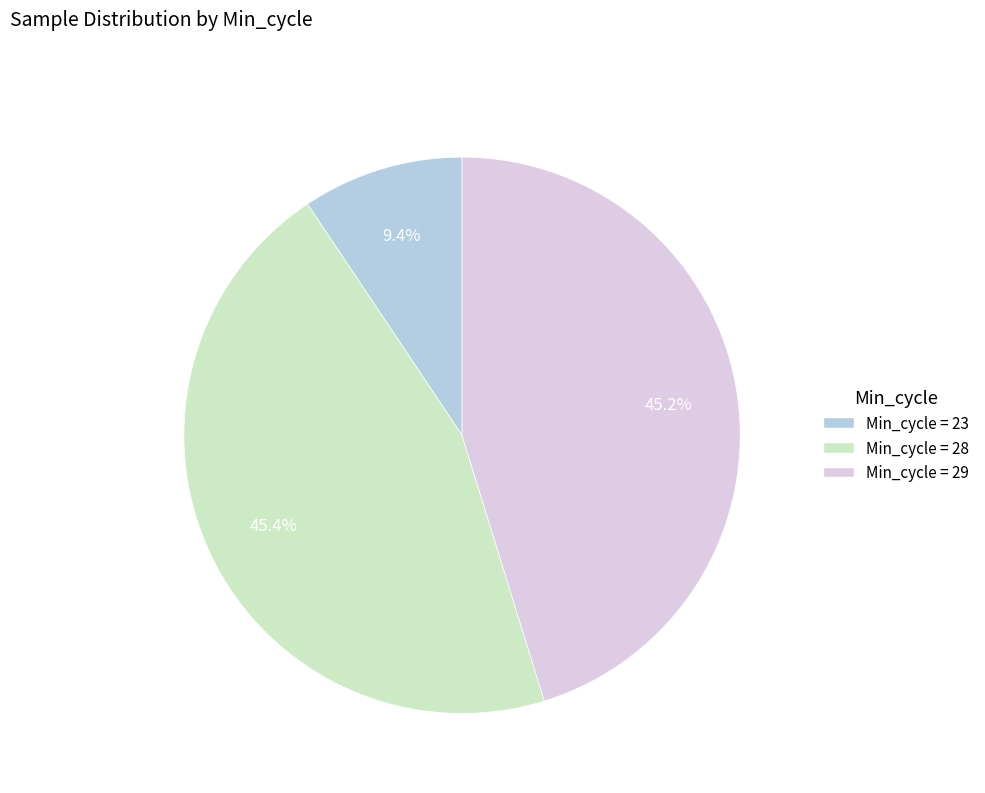

Does any single category account for the majority?

No